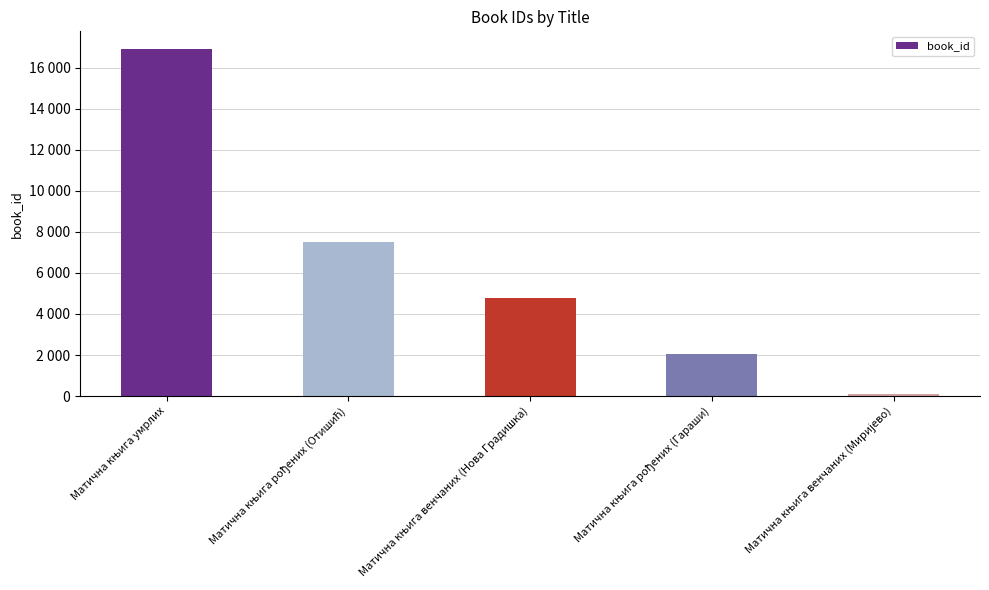

What value does the data have at Матична књига умрлих, to the nearest 10?

16920